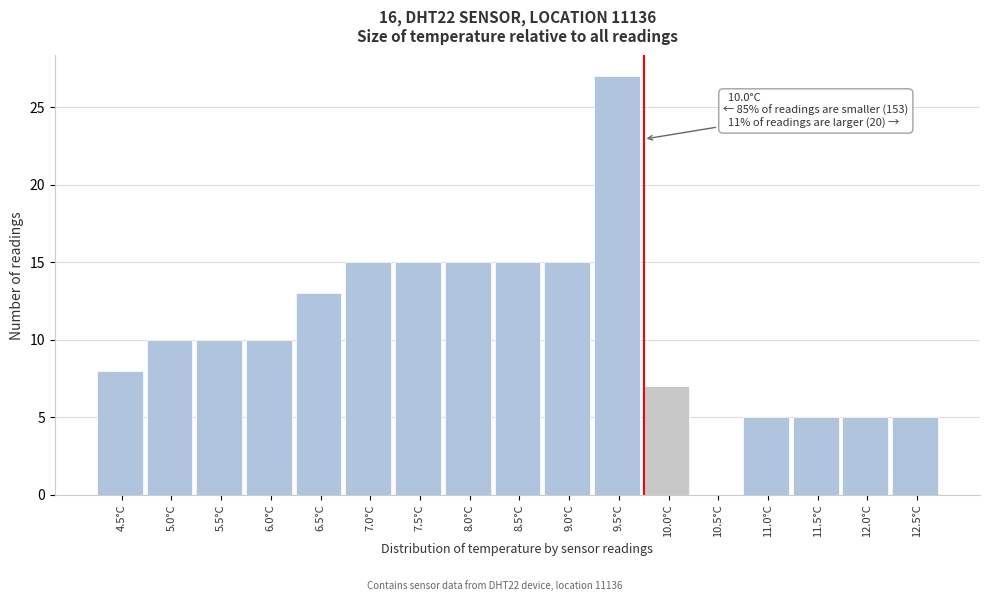

Reading right to left, list all the values displayed in this chart.

12.5°C=5	12.0°C=5	11.5°C=5	11.0°C=5	10.5°C=0	10.0°C=7	9.5°C=27	9.0°C=15	8.5°C=15	8.0°C=15	7.5°C=15	7.0°C=15	6.5°C=13	6.0°C=10	5.5°C=10	5.0°C=10	4.5°C=8